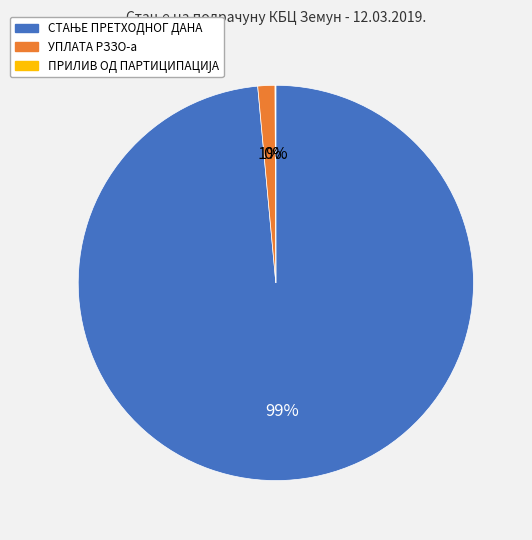

To the nearest percent, what is the average slice percentage?

33%